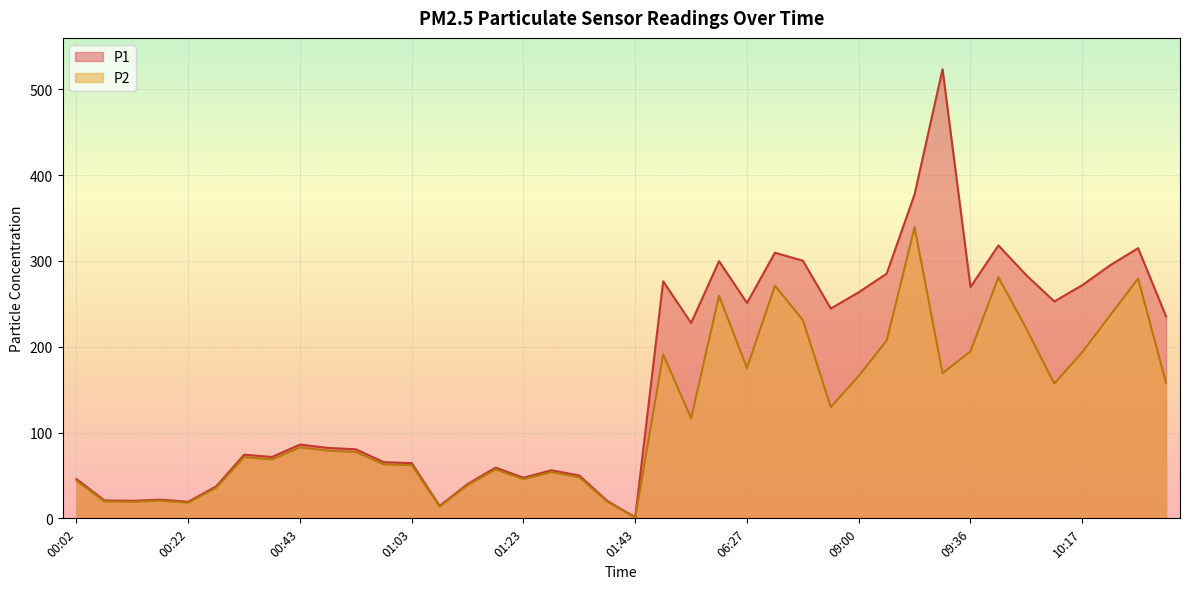

Rank the series by their maximum value, from lowest to highest.

P2, P1